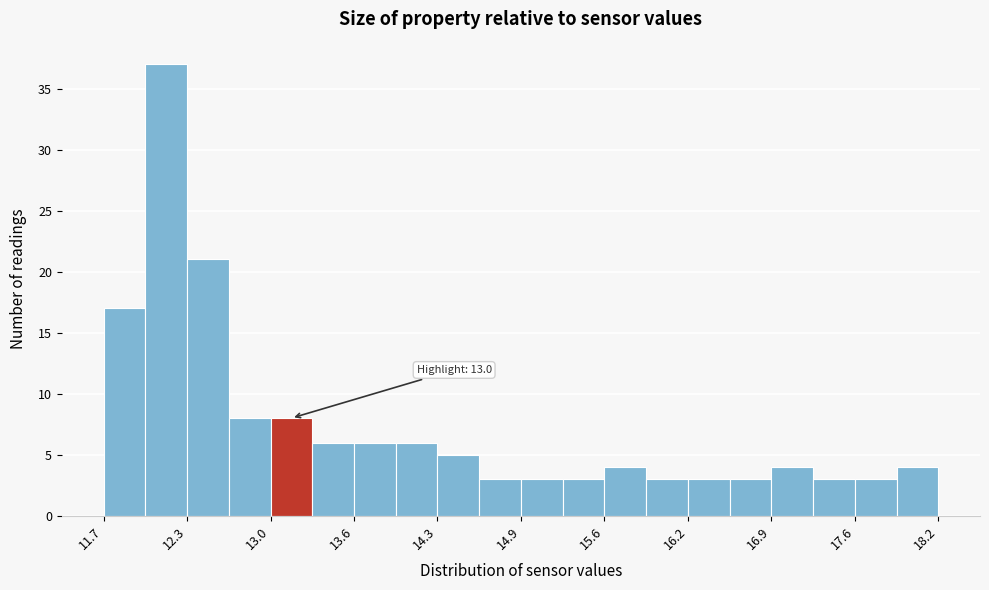

Around what value on the x-axis is the tallest bar? Give the approximate position of its centre, as read against the axis.

12.2